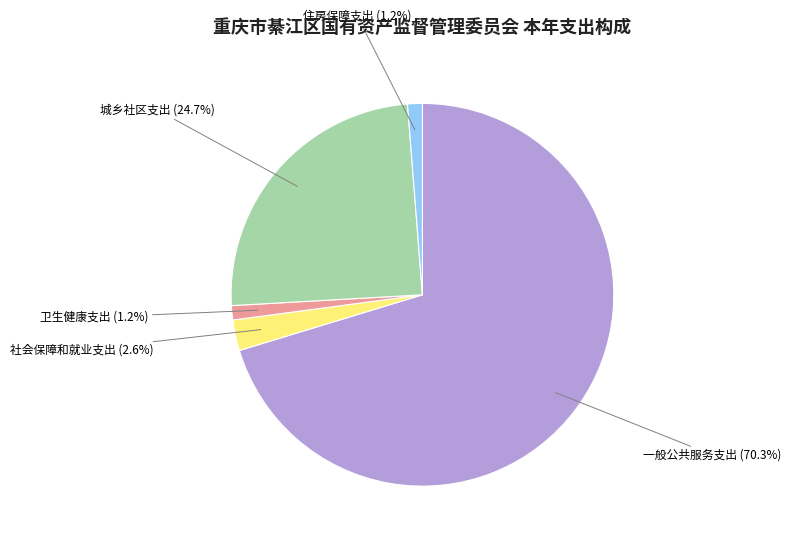

Count the number of slices in the pie.

5